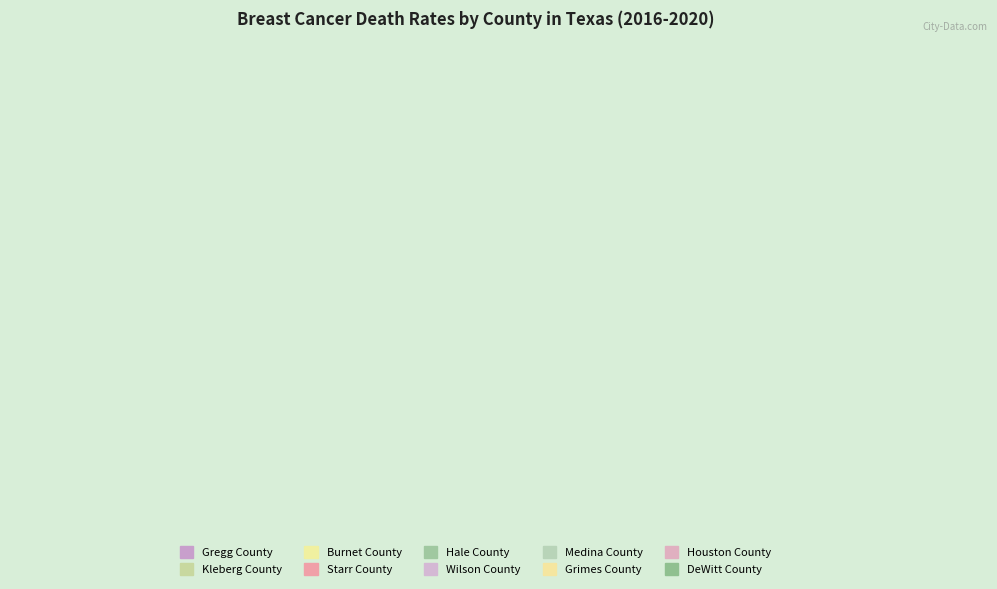

Is it true that Grimes County is 23% of the pie?

False